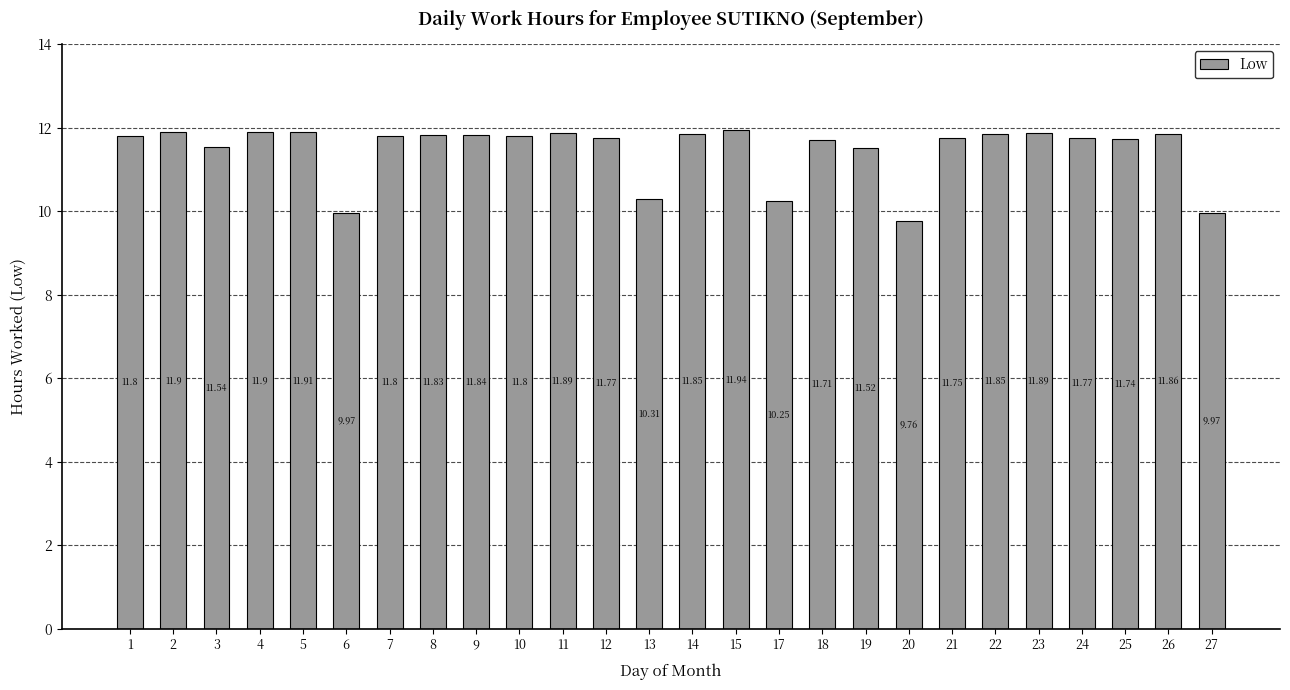

Does the chart contain stacked bars?

No